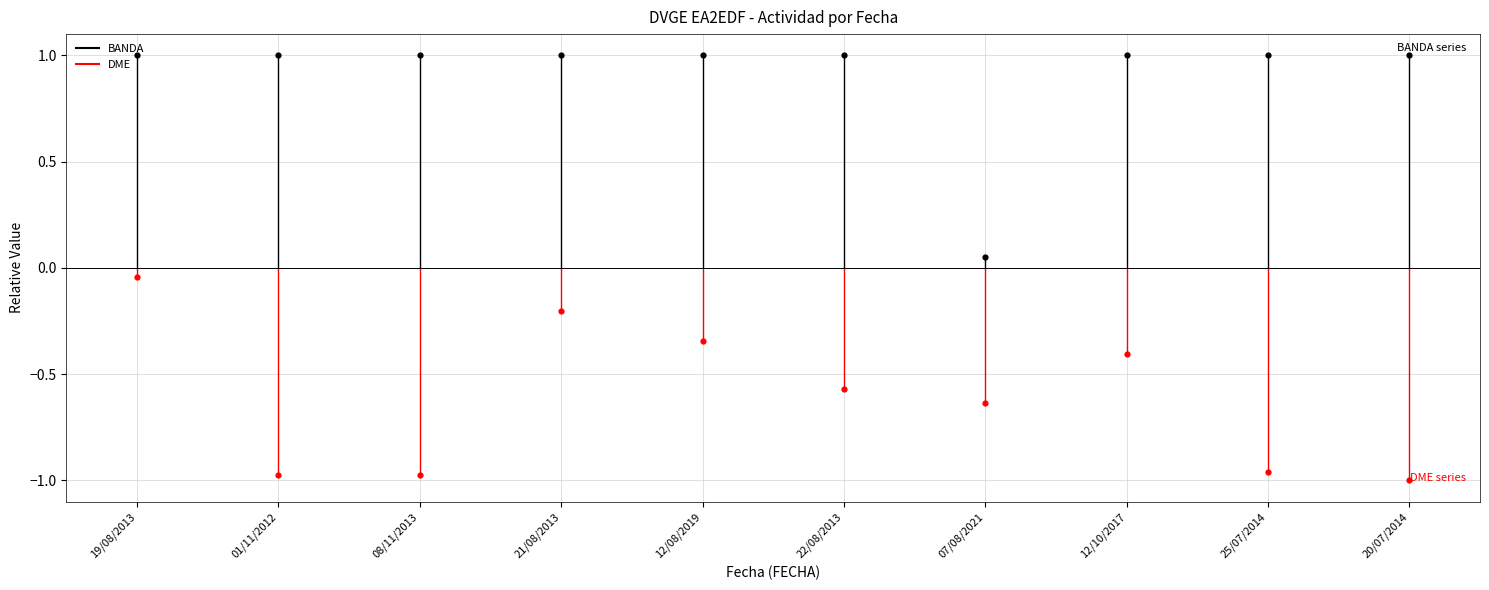

Which series has the largest total across all categories?

BANDA